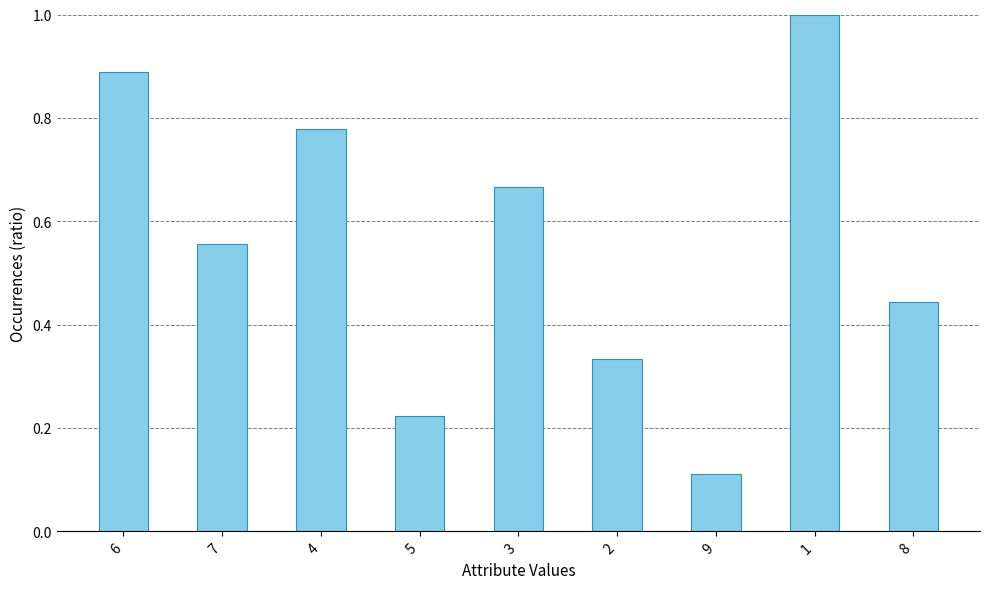

Where is the data nearest to the value 0?

9